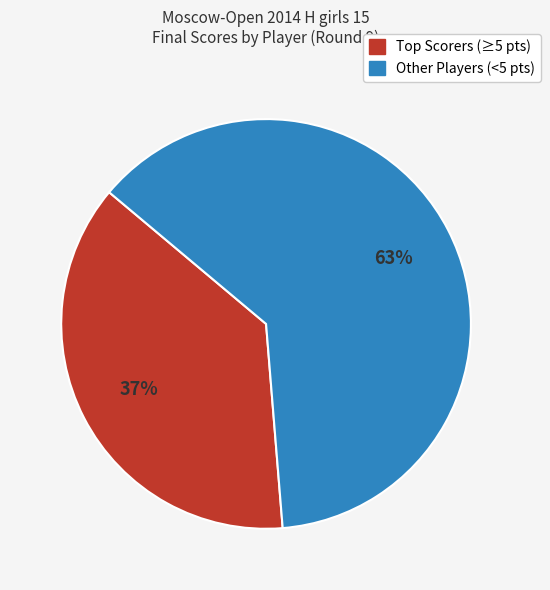

Count the number of slices in the pie.

2